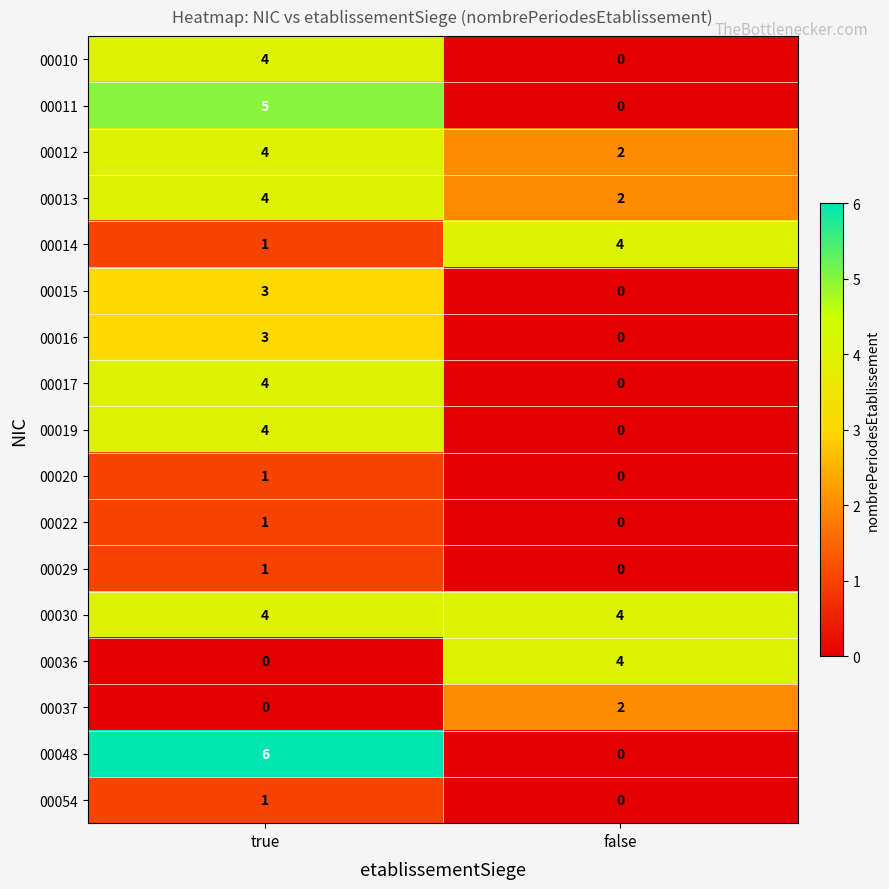

What is the approximate value of 00048 at true?

6